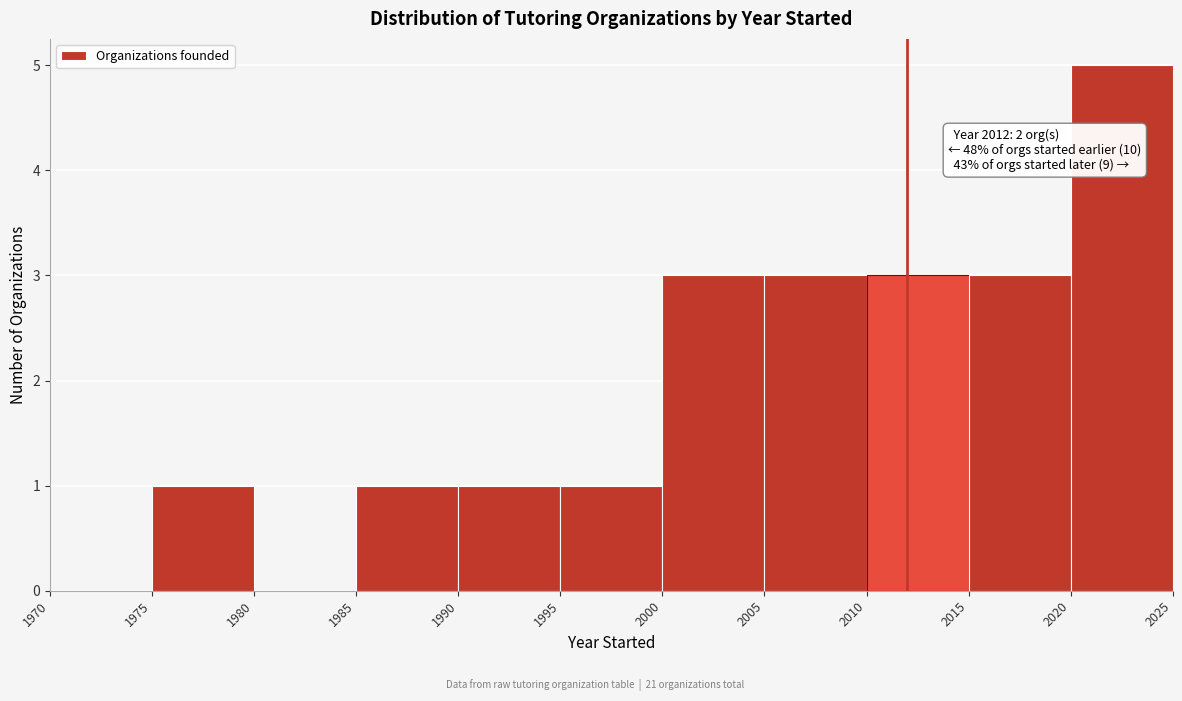

Which range on the x-axis has the tallest bar?

2020 to 2025